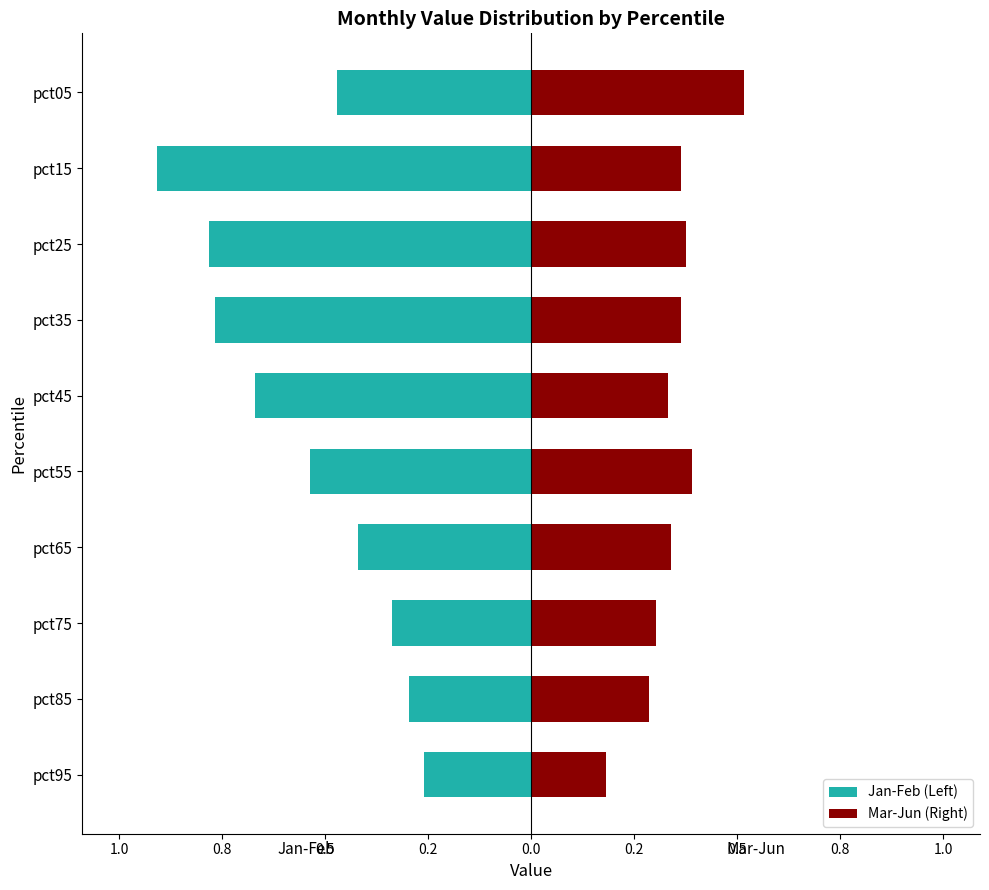

What is the total value across all series at 0.2?

-0.3